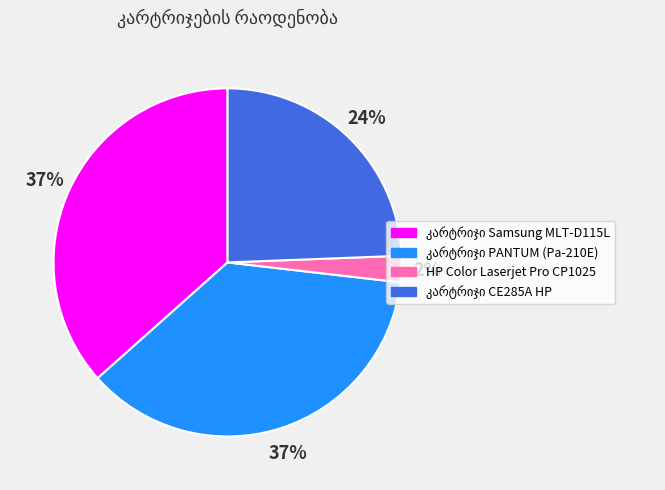

Is there a majority slice in this chart?

No